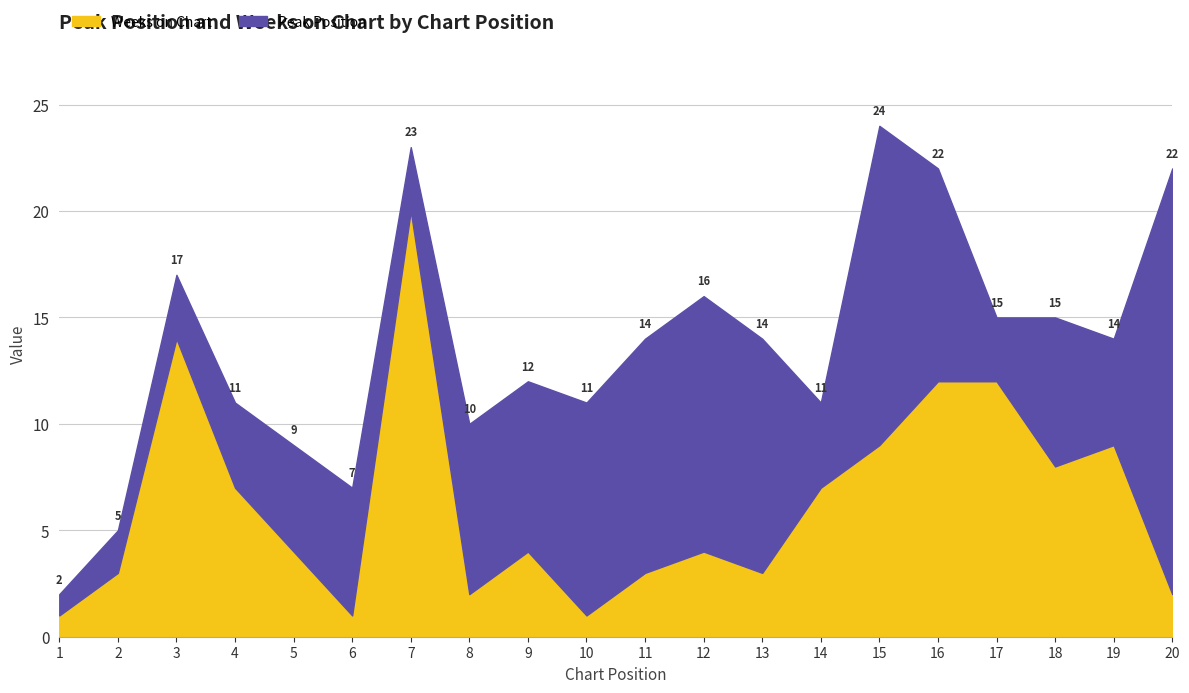

Is it true that the value at 9 is 2?

False